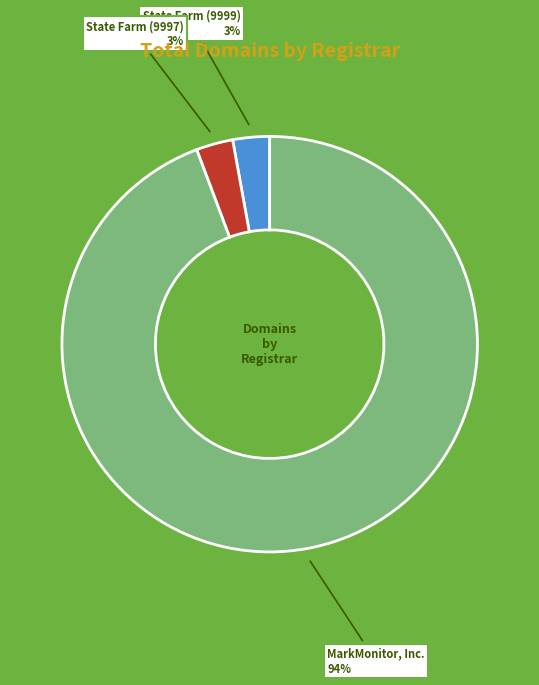

To the nearest percent, what is the average slice percentage?

33%